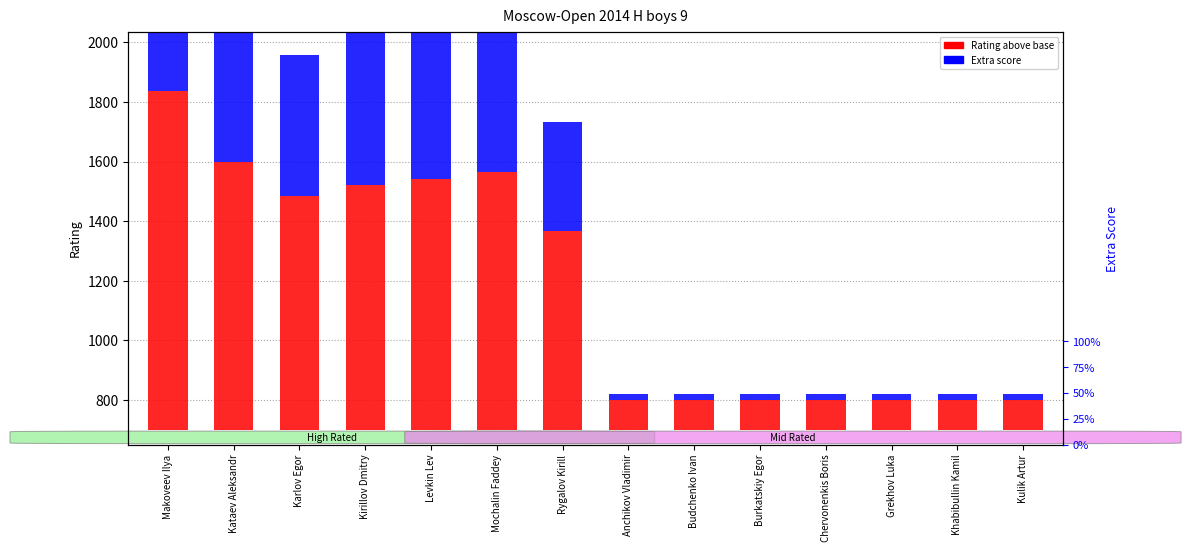

What is the difference between the highest and lowest values at Kataev Aleksandr?

179.4